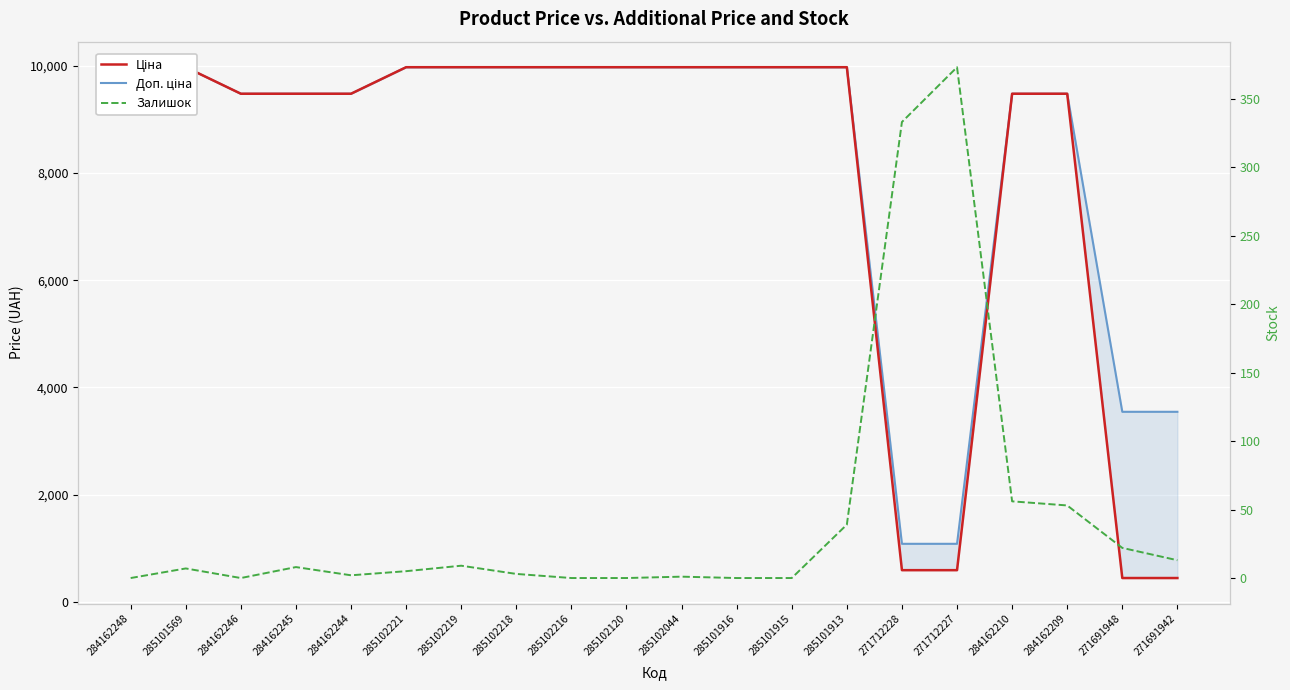

At which category is the sum across all series the highest?

285101913